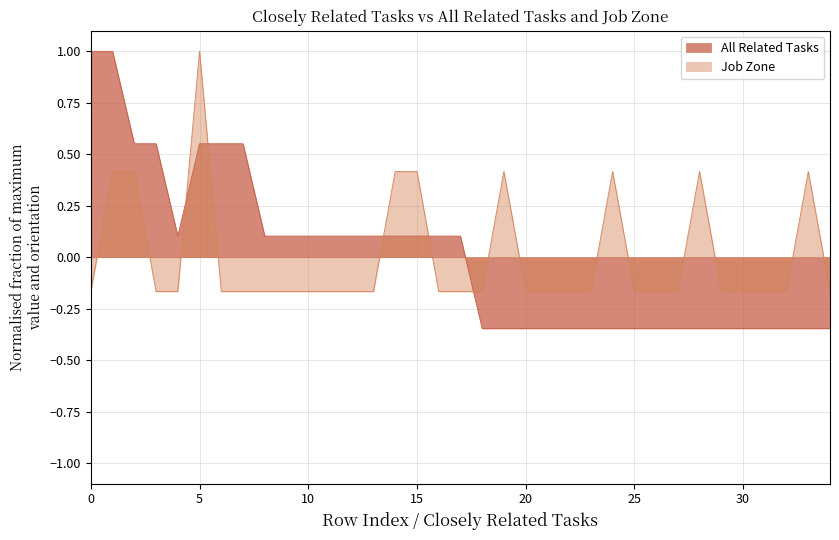

After their last crossing, which series has the higher values: Job Zone or All Related Tasks?

Job Zone